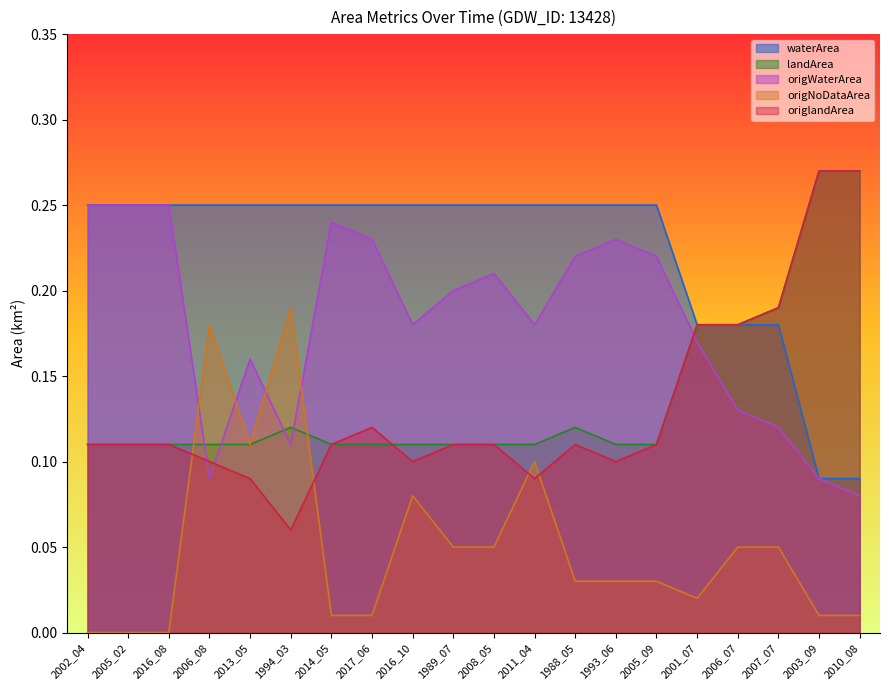

Reading left to right, transcribe all the data shown in this chart.

waterArea: 2002_04=0.2	2005_02=0.2	2016_08=0.2	2006_08=0.2	2013_05=0.2	1994_03=0.2	2014_05=0.2	2017_06=0.2	2016_10=0.2	1989_07=0.2	2008_05=0.2	2011_04=0.2	1988_05=0.2	1993_06=0.2	2005_09=0.2	2001_07=0.2	2006_07=0.2	2007_07=0.2	2003_09=0.1	2010_08=0.1
landArea: 2002_04=0.1	2005_02=0.1	2016_08=0.1	2006_08=0.1	2013_05=0.1	1994_03=0.1	2014_05=0.1	2017_06=0.1	2016_10=0.1	1989_07=0.1	2008_05=0.1	2011_04=0.1	1988_05=0.1	1993_06=0.1	2005_09=0.1	2001_07=0.2	2006_07=0.2	2007_07=0.2	2003_09=0.3	2010_08=0.3
origWaterArea: 2002_04=0.2	2005_02=0.2	2016_08=0.2	2006_08=0.1	2013_05=0.2	1994_03=0.1	2014_05=0.2	2017_06=0.2	2016_10=0.2	1989_07=0.2	2008_05=0.2	2011_04=0.2	1988_05=0.2	1993_06=0.2	2005_09=0.2	2001_07=0.2	2006_07=0.1	2007_07=0.1	2003_09=0.1	2010_08=0.1
origNoDataArea: 2002_04=0.0	2005_02=0.0	2016_08=0.0	2006_08=0.2	2013_05=0.1	1994_03=0.2	2014_05=0.0	2017_06=0.0	2016_10=0.1	1989_07=0.1	2008_05=0.1	2011_04=0.1	1988_05=0.0	1993_06=0.0	2005_09=0.0	2001_07=0.0	2006_07=0.1	2007_07=0.1	2003_09=0.0	2010_08=0.0
origlandArea: 2002_04=0.1	2005_02=0.1	2016_08=0.1	2006_08=0.1	2013_05=0.1	1994_03=0.1	2014_05=0.1	2017_06=0.1	2016_10=0.1	1989_07=0.1	2008_05=0.1	2011_04=0.1	1988_05=0.1	1993_06=0.1	2005_09=0.1	2001_07=0.2	2006_07=0.2	2007_07=0.2	2003_09=0.3	2010_08=0.3